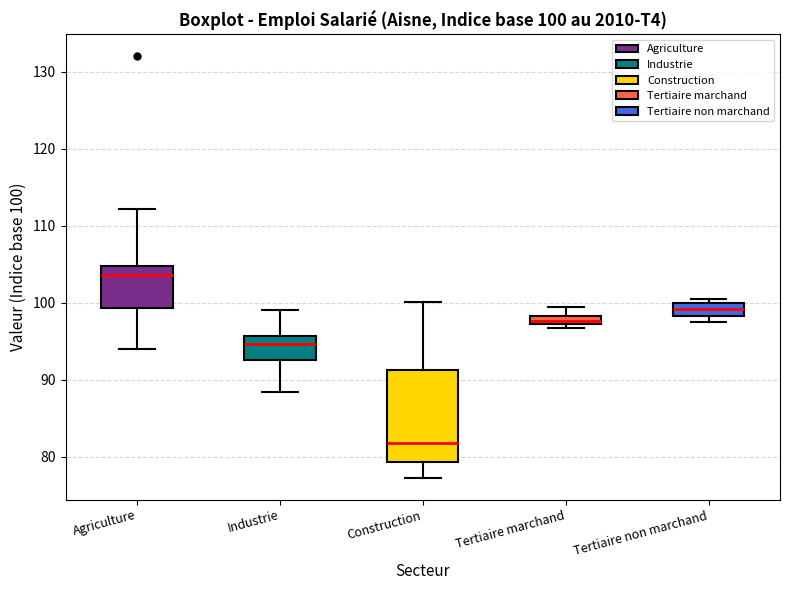

Comparing the boxes themselves (not the whiskers), which one is the tallest?

Construction